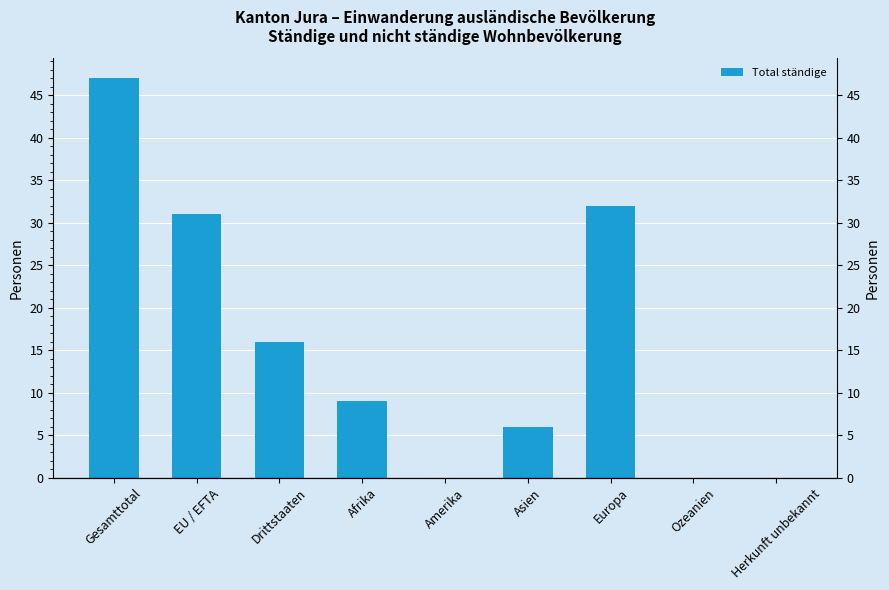

What is the sum of the values at Gesamttotal and EU / EFTA?

78